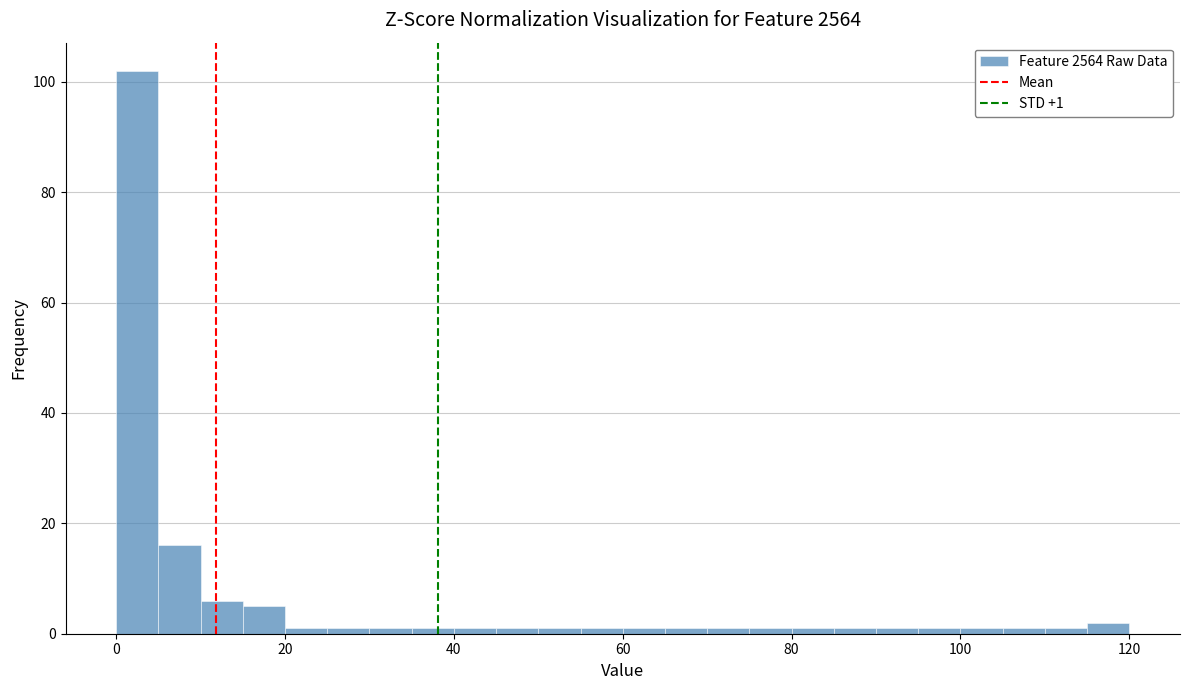

Read against the x-axis, roughly where is the centre of the tallest bar?

2